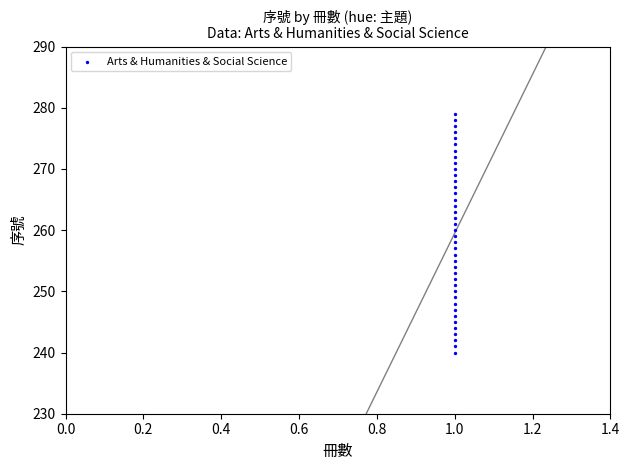

What is the range of Y values (max minus min)?

39